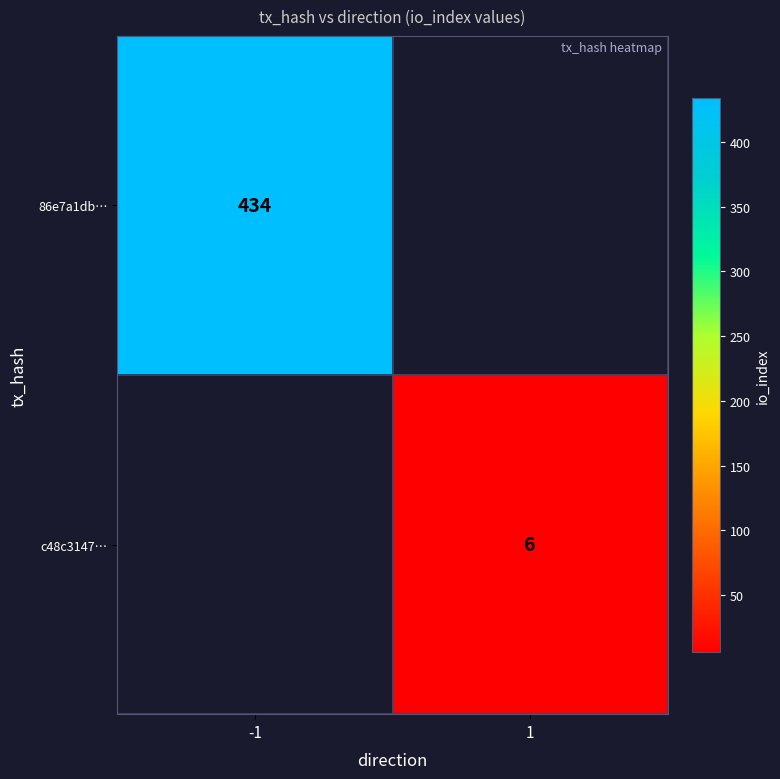

True or false: c48c3147… has a value of 2 at 1.

False